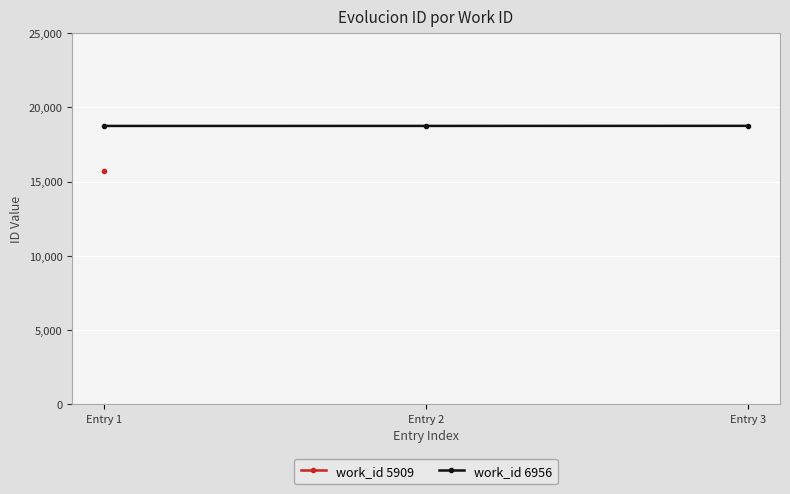

Reading left to right, what are all the values shown in this chart?

Entry 1=18745	Entry 2=18747	Entry 3=18752